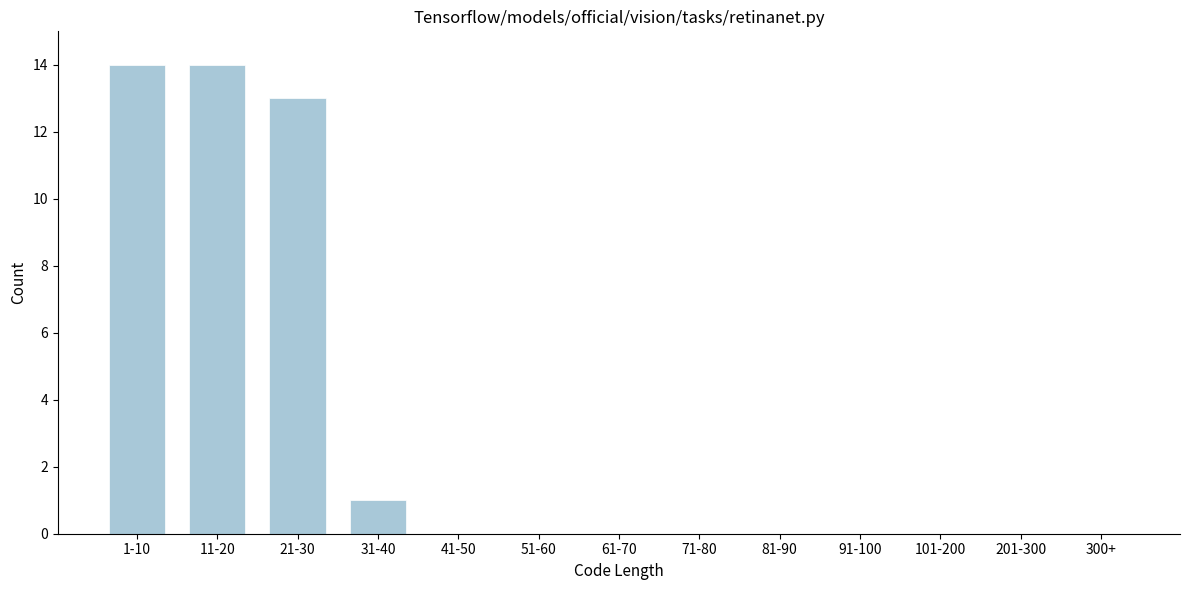

Reading right to left, what are all the values shown in this chart?

300+=0	201-300=0	101-200=0	91-100=0	81-90=0	71-80=0	61-70=0	51-60=0	41-50=0	31-40=1	21-30=13	11-20=14	1-10=14